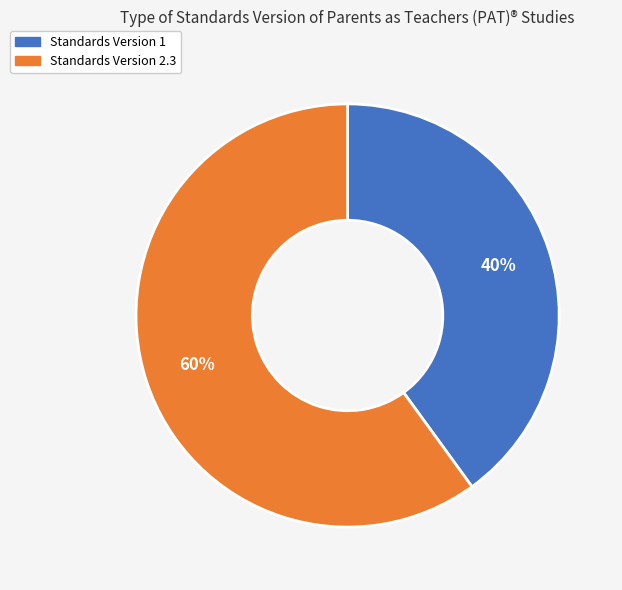

To the nearest percent, what is the average slice percentage?

50%